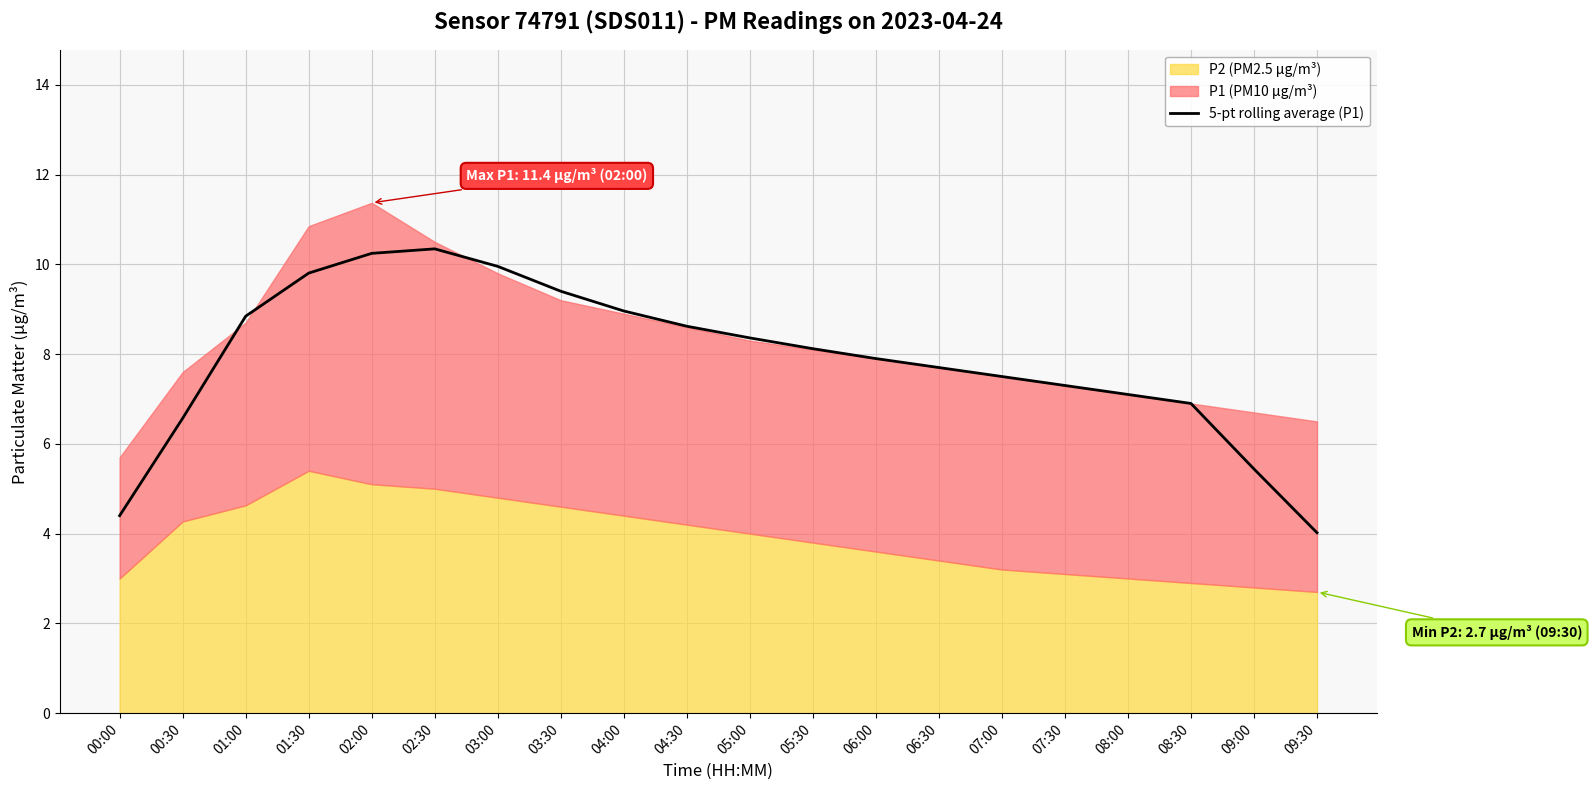

At which label does 5-pt rolling average (P1) reach its minimum?

09:30